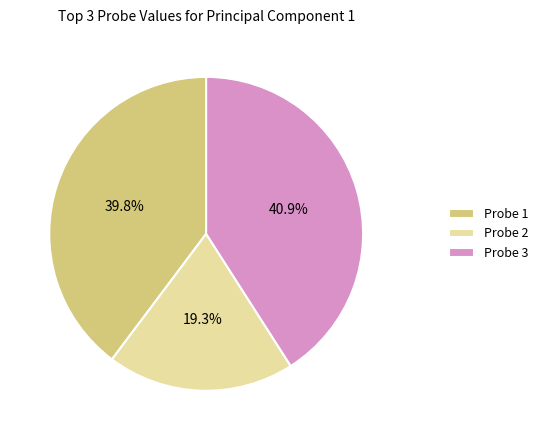

Which has a higher value, Probe 1 or Probe 2?

Probe 1